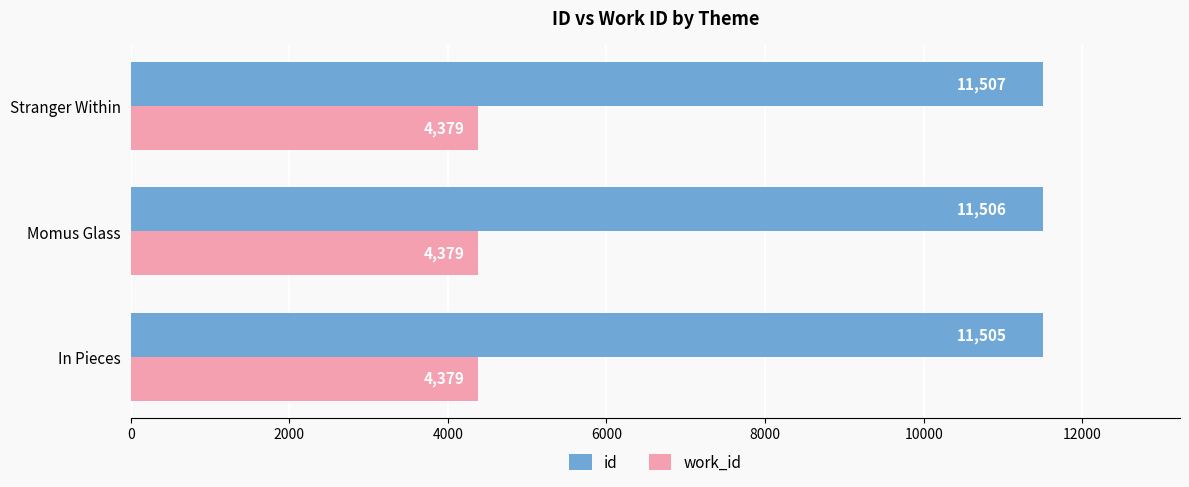

Which series changed the most between In Pieces and Momus Glass?

id